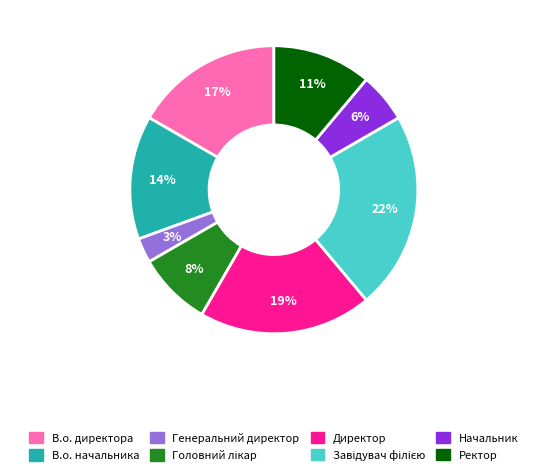

Which category has the smallest portion of the pie?

Генеральний директор